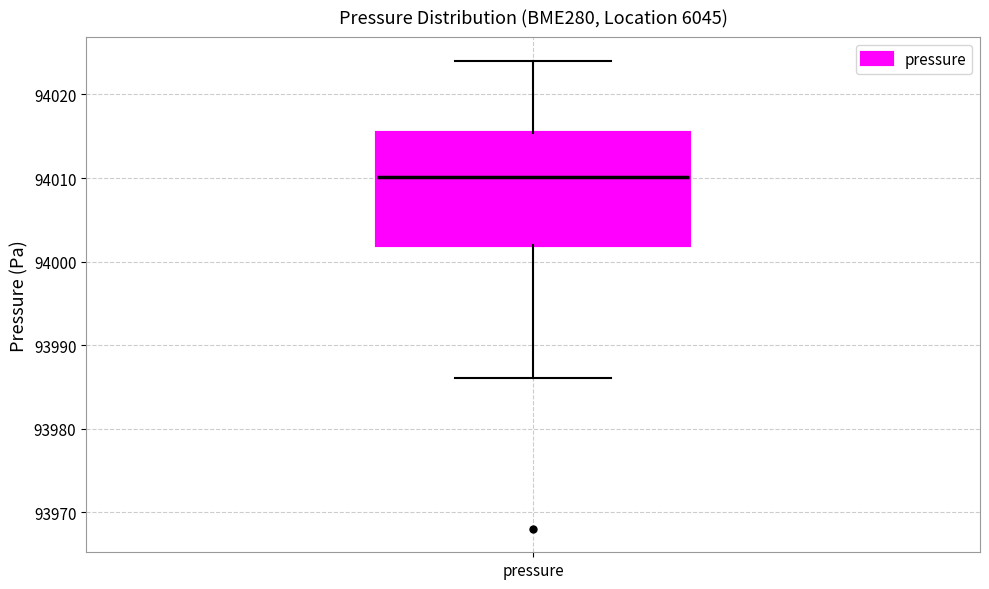

Transcribe this box plot: give where the median line is, the range the box spans, and where the two whiskers end, as read against the y-axis. The values are not printed on the chart, so give them approximately, as read against the axis.

median 94010, box 94002 to 94015, whiskers 93986 to 94024